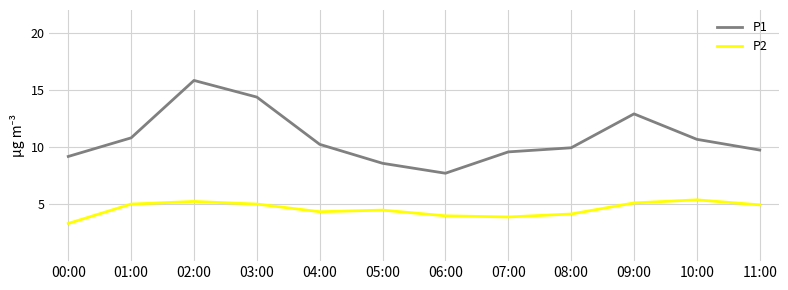

What position from the right is 06:00?

6